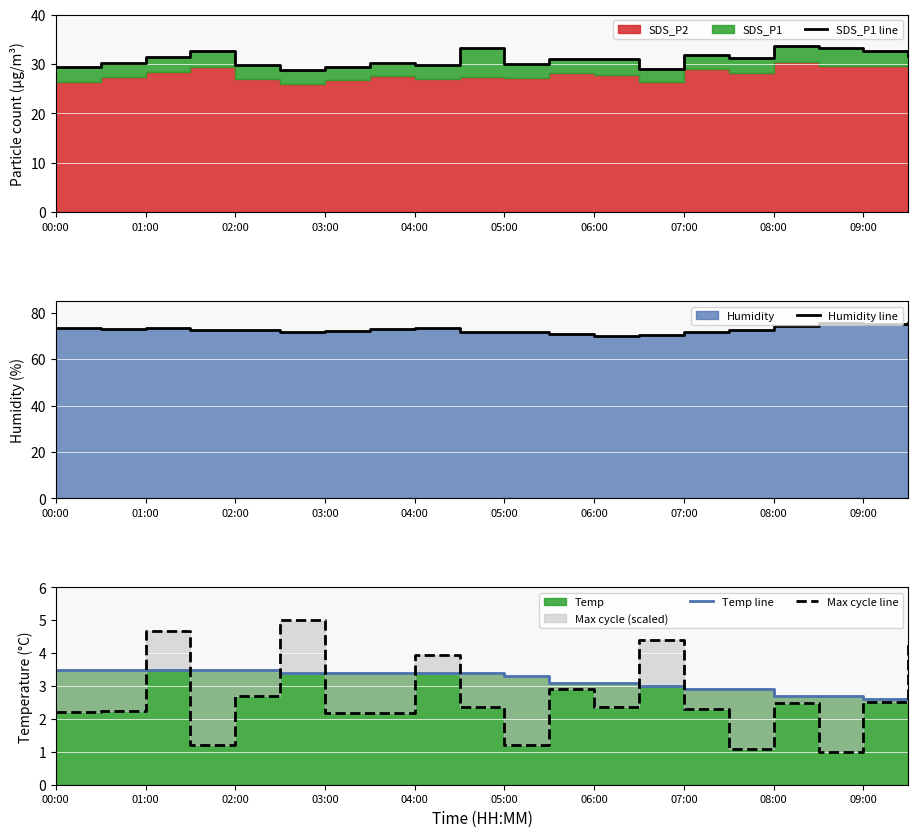

True or false: Temp line and SDS_P1 line intersect in this chart.

False